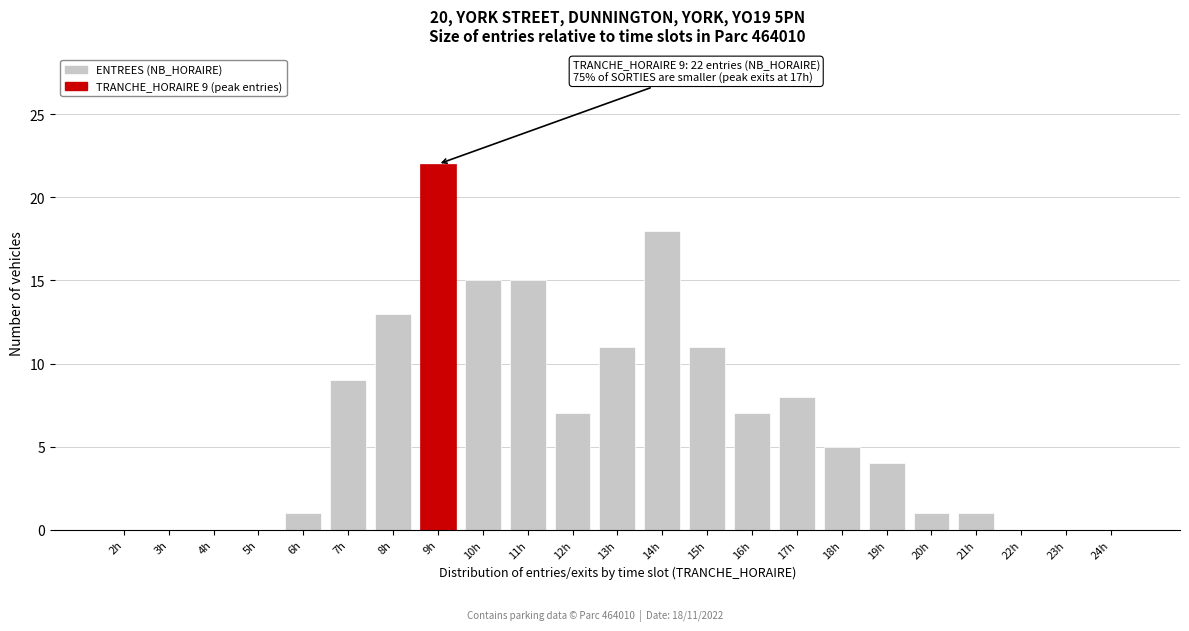

Reading left to right, list all the values displayed in this chart.

2h=0	3h=0	4h=0	5h=0	6h=1	7h=9	8h=13	9h=22	10h=15	11h=15	12h=7	13h=11	14h=18	15h=11	16h=7	17h=8	18h=5	19h=4	20h=1	21h=1	22h=0	23h=0	24h=0